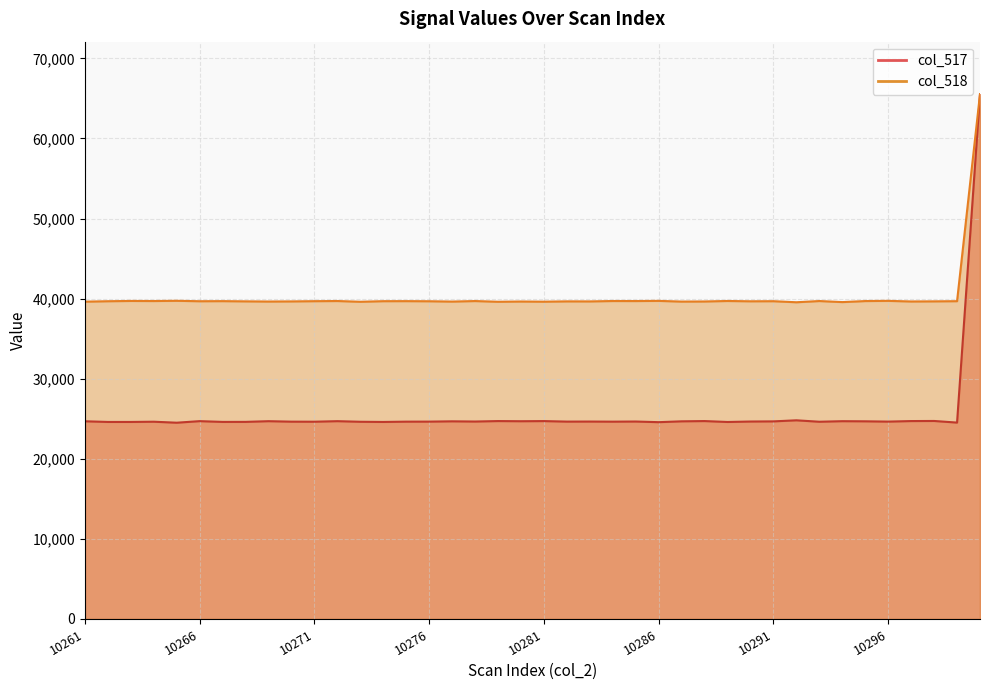

Count the number of data series in this chart.

2